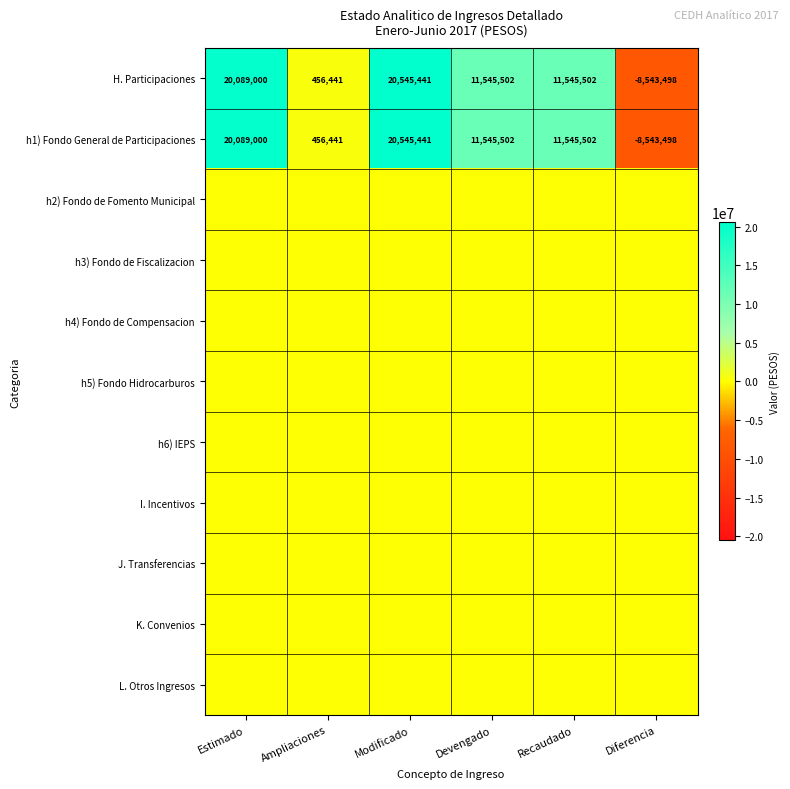

What is the minimum value shown in the chart?

-8543498